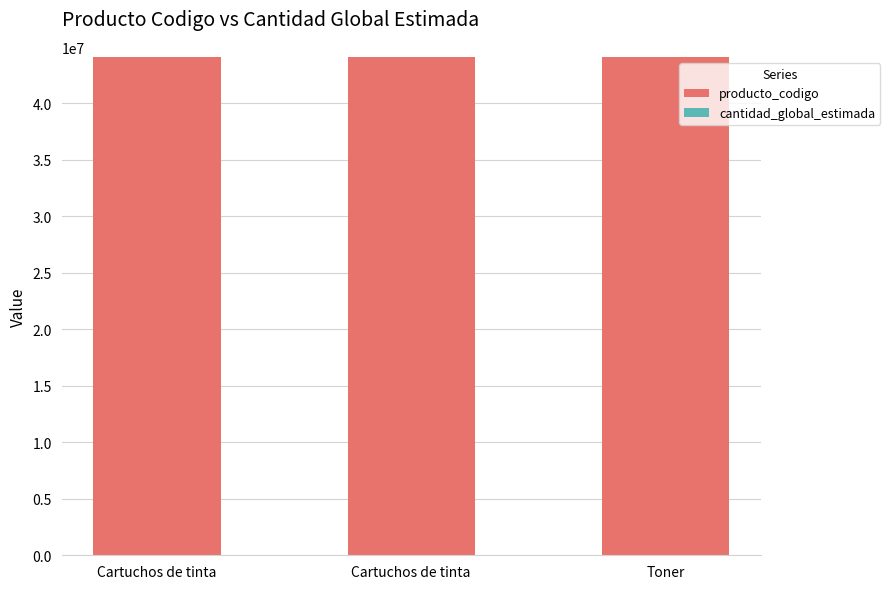

How many distinct data groups are displayed?

2